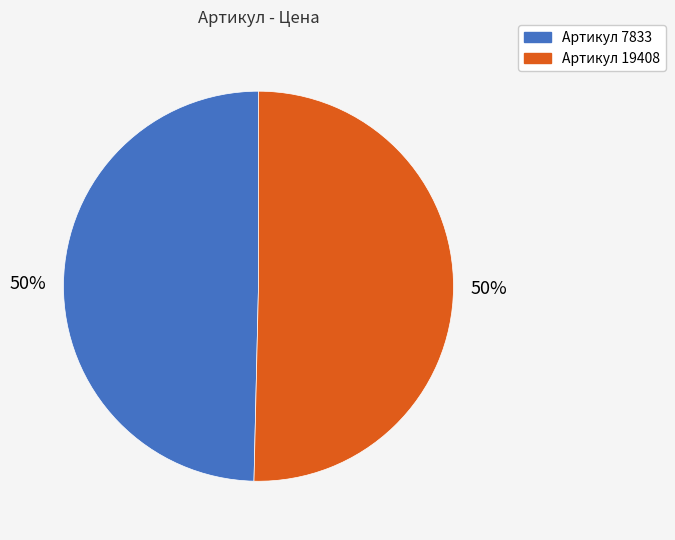

Count the number of slices in the pie.

2